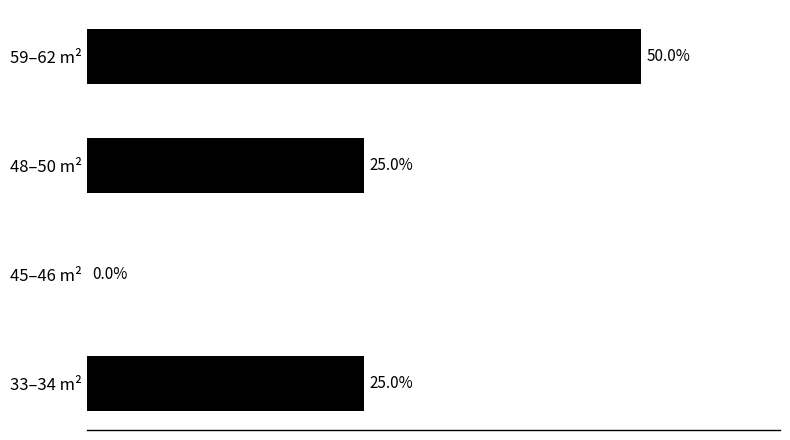

Between 59–62 m² and 33–34 m², which is larger?

59–62 m²